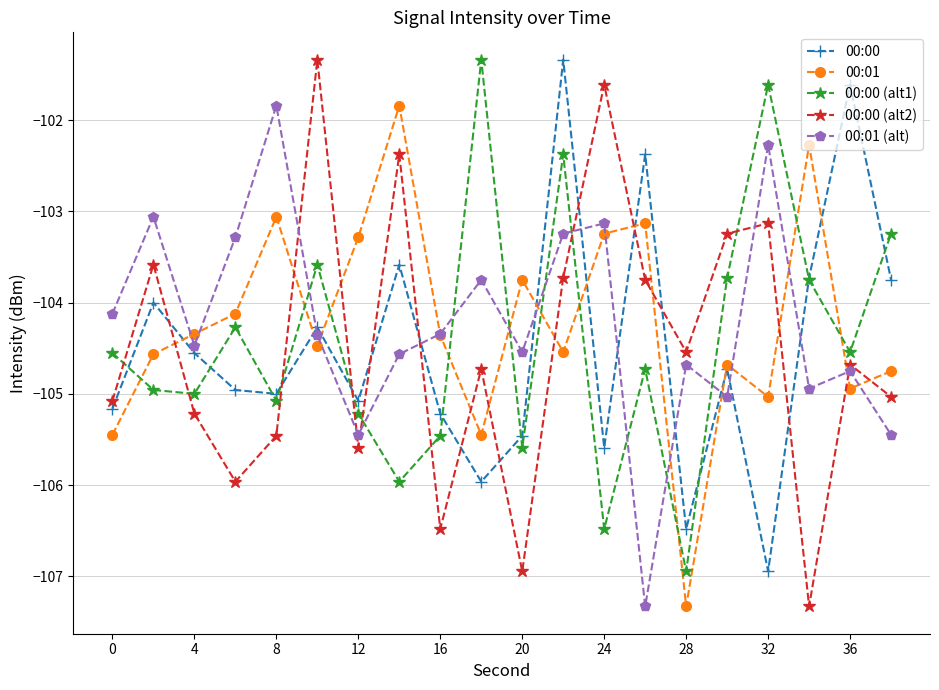

What is the value of the 00:00 (alt1) point at the 6th from the left?

-103.6